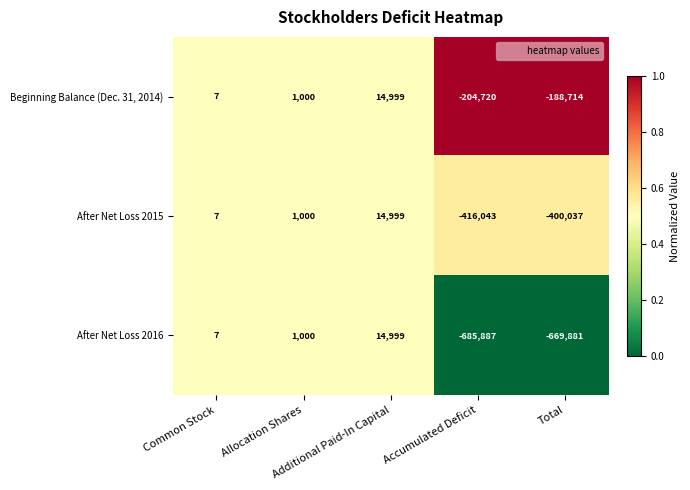

What is the greatest value displayed?

14999